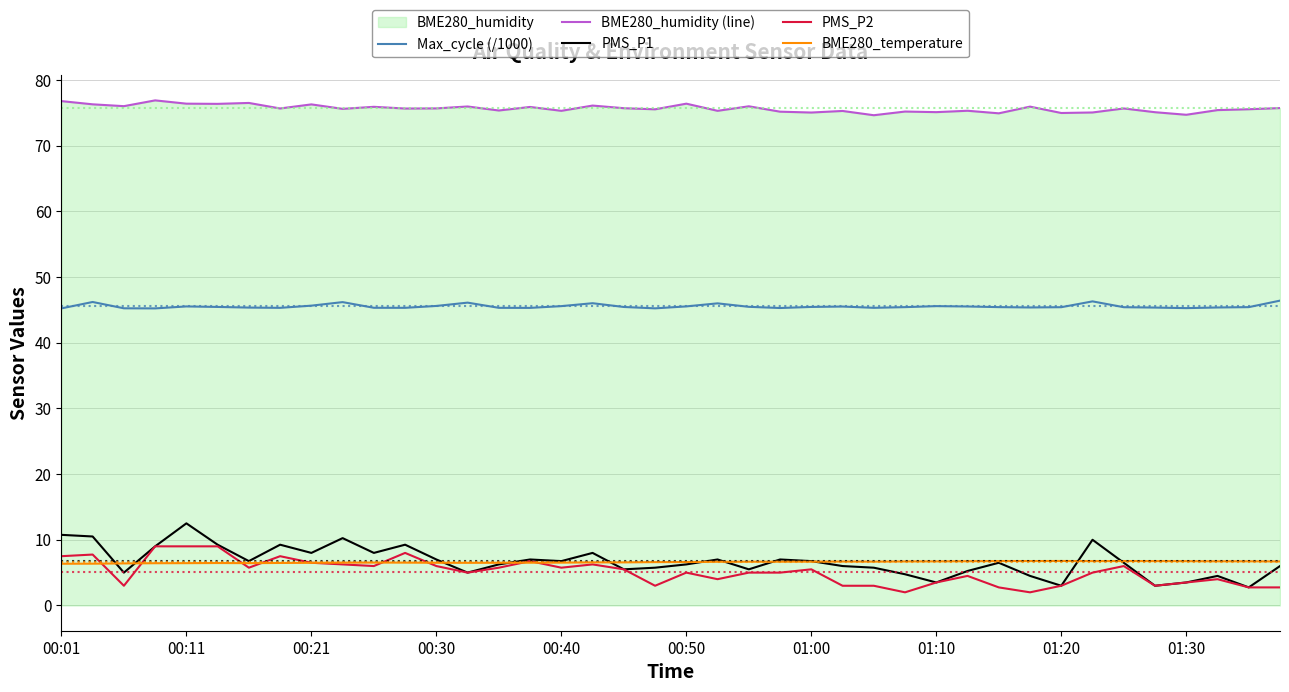

Which series has the largest total across all categories?

BME280_humidity (line)